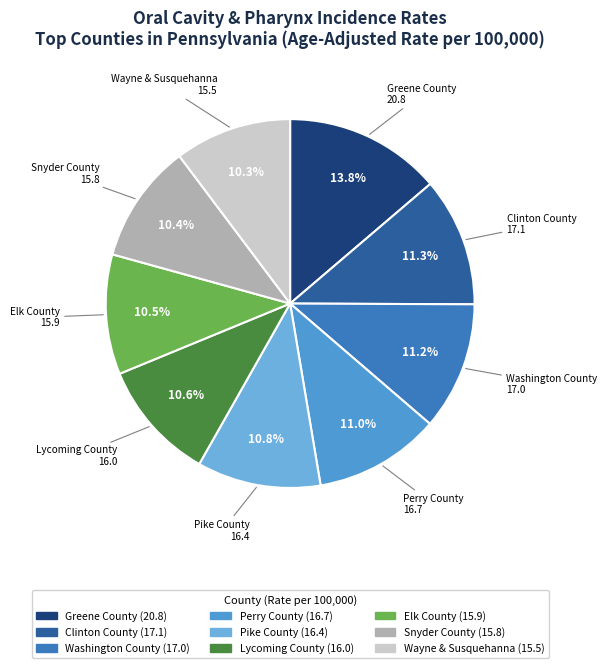

Count the number of slices in the pie.

9